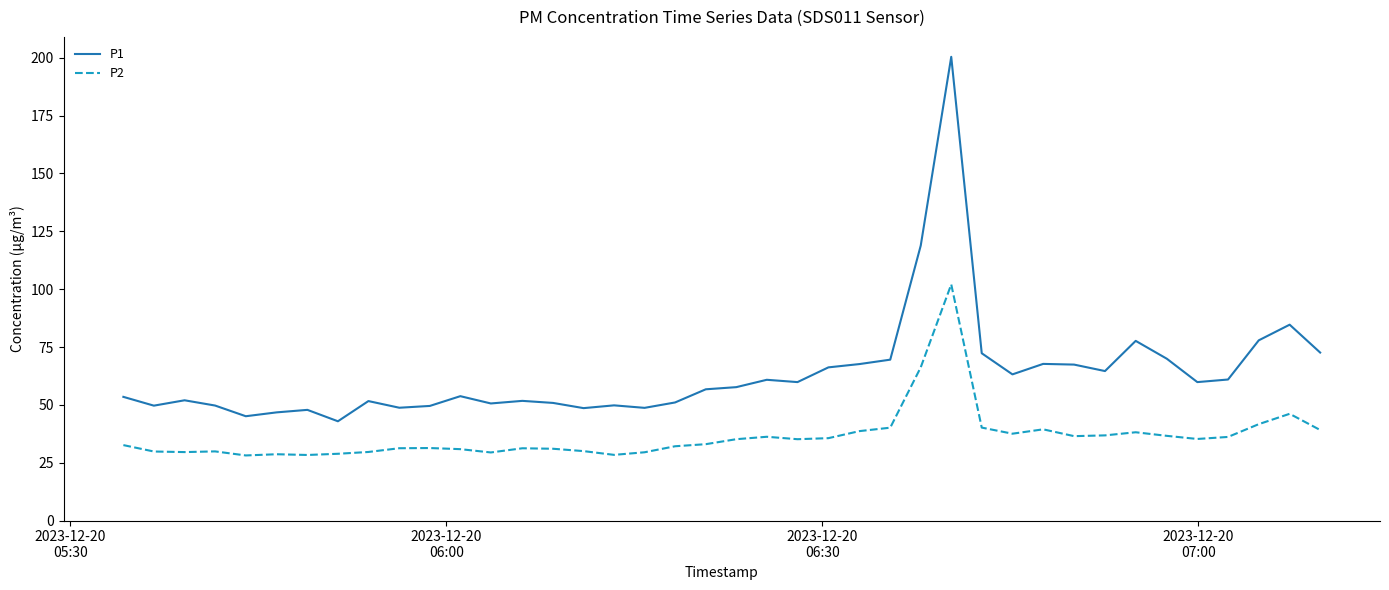

What is the greatest value displayed?

200.4